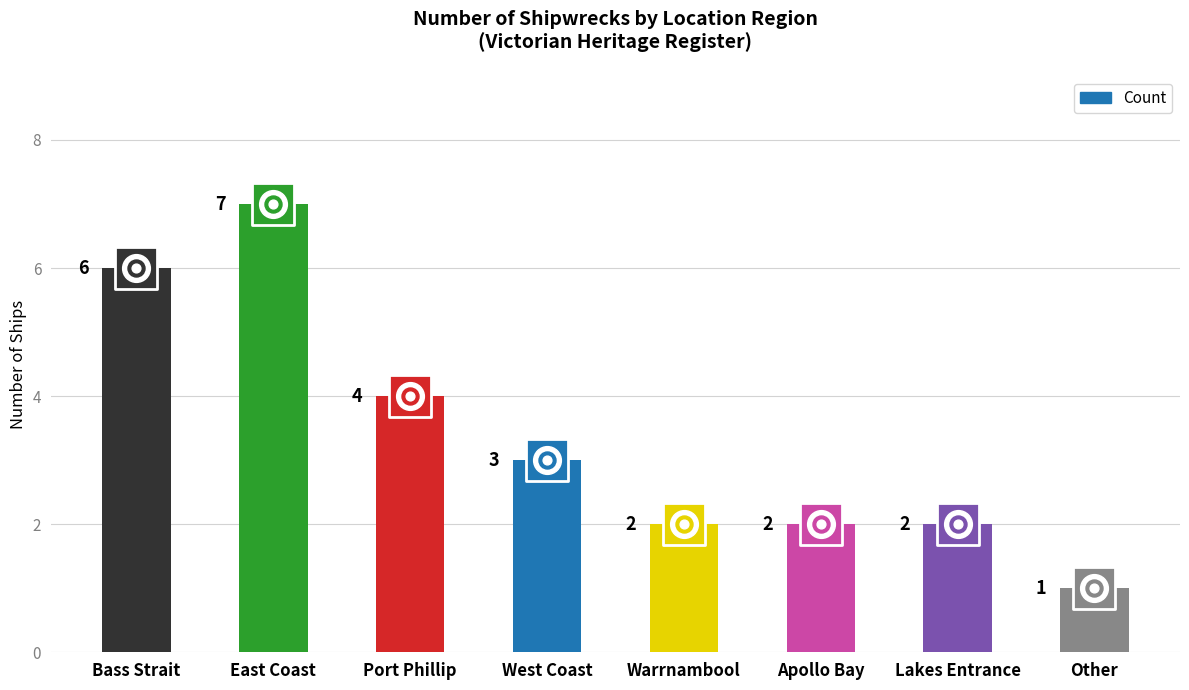

Which has a higher value, West Coast or Warrnambool?

West Coast